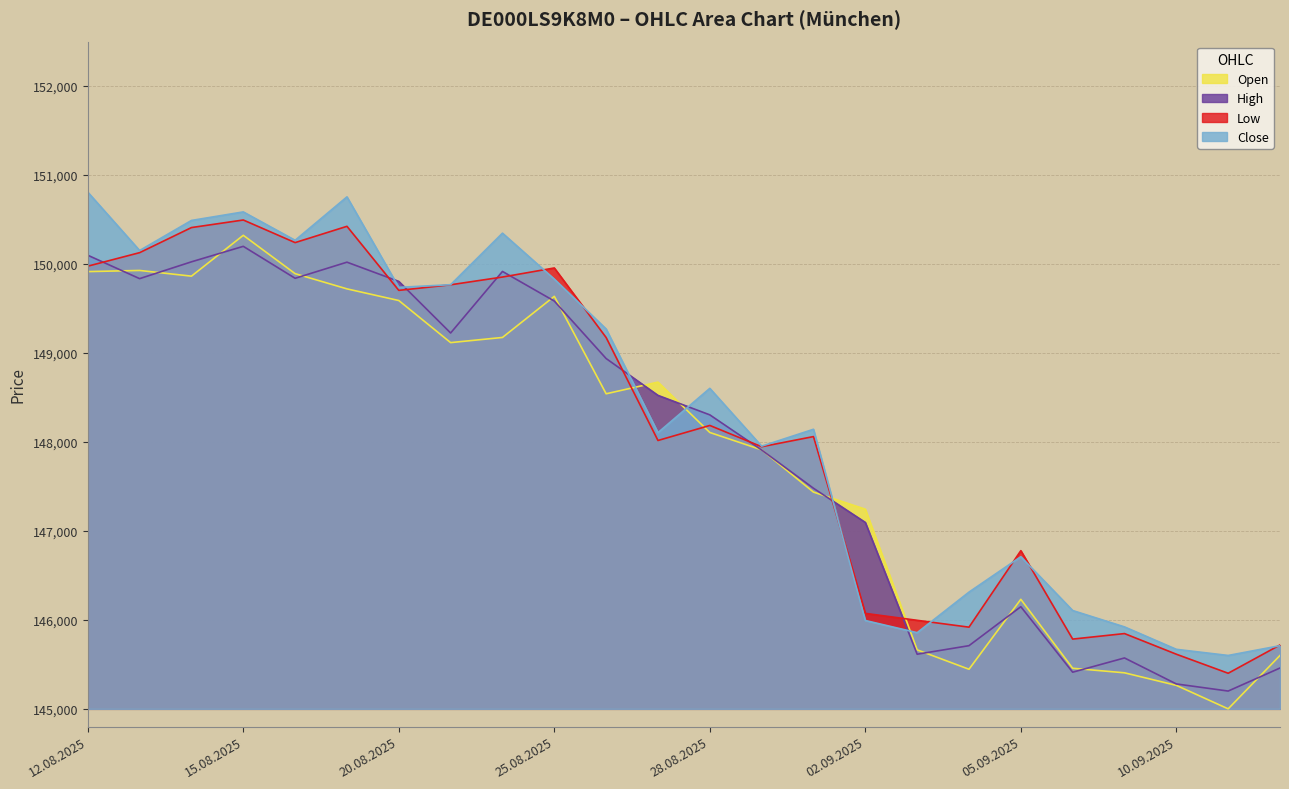

Is the value of High at 19.08.2025 greater than the value of Low at 05.09.2025?

Yes